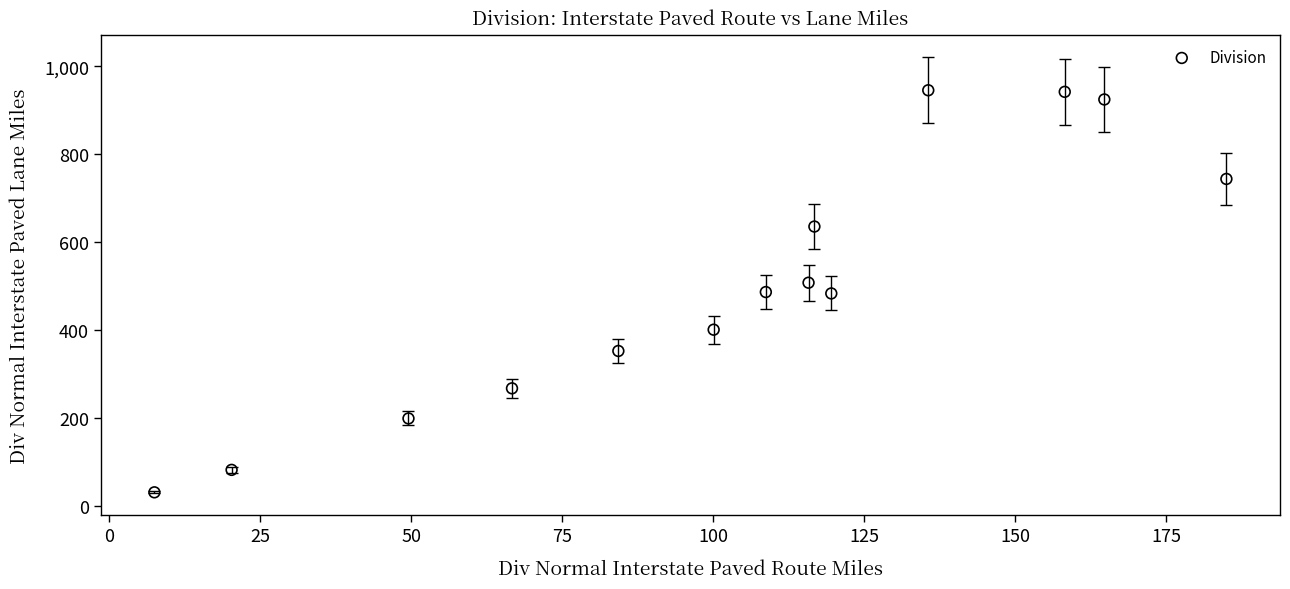

What is the range of X values (max minus min)?

177.5